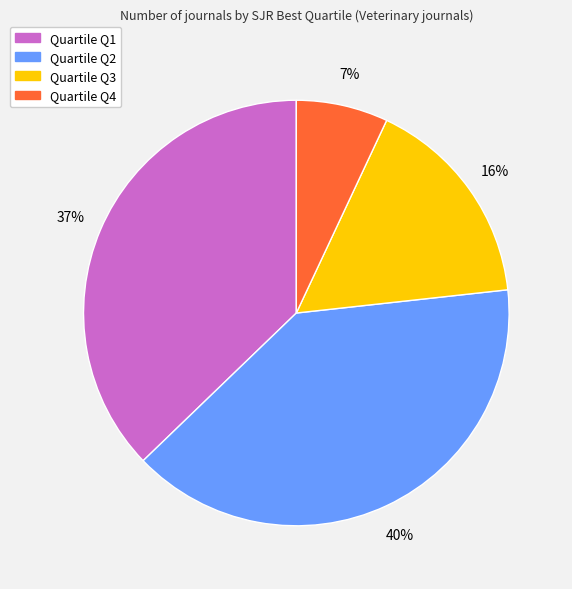

Count the number of slices in the pie.

4